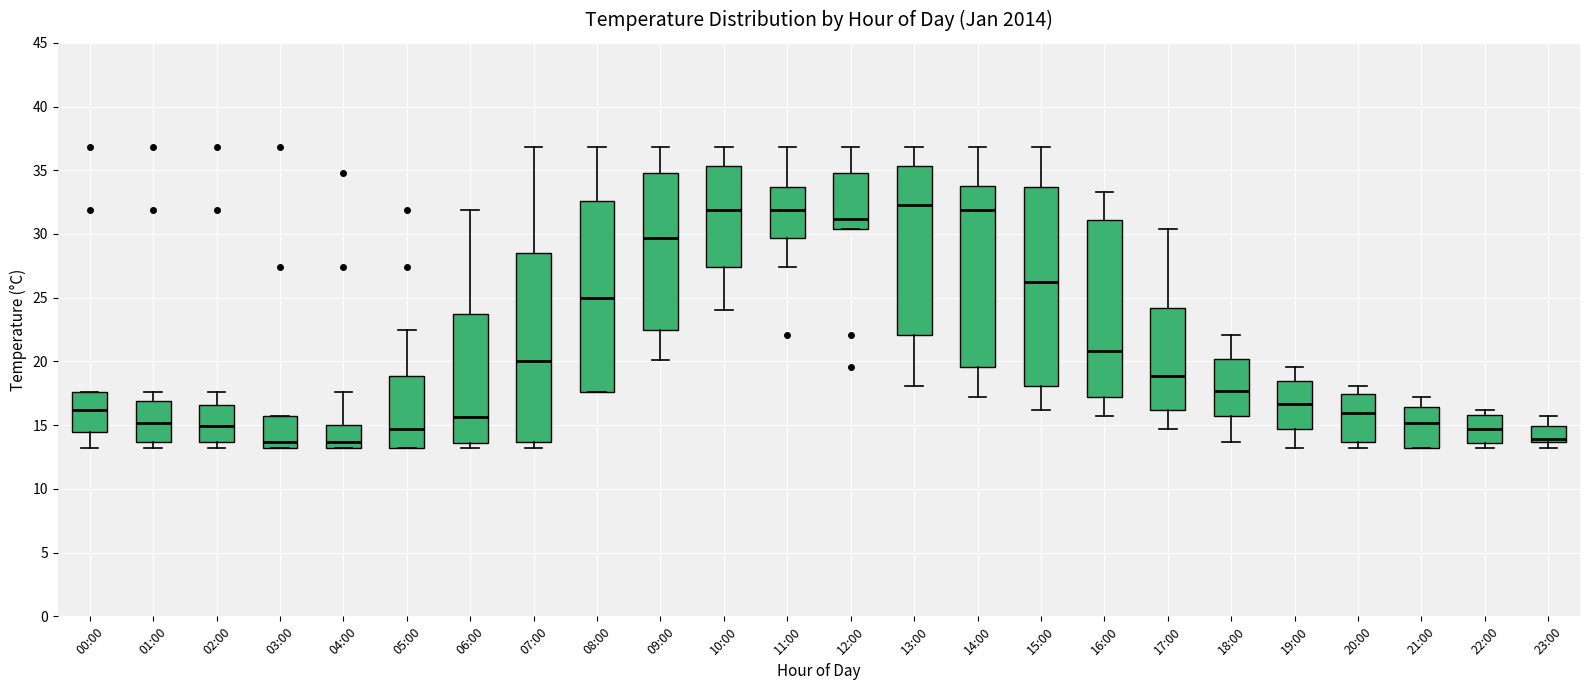

Reading left to right, transcribe this box plot: for each box, give where its median line is, the range the box spans, and where its two whiskers end, as read against the y-axis. The values are not printed on the chart, so give them approximately, as read against the axis.

00:00: median 16.0, box 14.5 to 17.5, whiskers 13.0 to 17.5
01:00: median 15.0, box 13.5 to 17.0, whiskers 13.0 to 17.5
02:00: median 15.0, box 13.5 to 16.5, whiskers 13.0 to 17.5
03:00: median 13.5, box 13.0 to 15.5, whiskers 13.0 to 15.5
04:00: median 13.5, box 13.0 to 15.0, whiskers 13.0 to 17.5
05:00: median 14.5, box 13.0 to 19.0, whiskers 13.0 to 22.5
06:00: median 15.5, box 13.5 to 23.5, whiskers 13.0 to 32.0
07:00: median 20.0, box 13.5 to 28.5, whiskers 13.0 to 37.0
08:00: median 25.0, box 17.5 to 32.5, whiskers 17.5 to 37.0
09:00: median 29.5, box 22.5 to 35.0, whiskers 20.0 to 37.0
10:00: median 32.0, box 27.5 to 35.5, whiskers 24.0 to 37.0
11:00: median 32.0, box 29.5 to 33.5, whiskers 27.5 to 37.0
12:00: median 31.0, box 30.5 to 35.0, whiskers 30.5 to 37.0
13:00: median 32.5, box 22.0 to 35.5, whiskers 18.0 to 37.0
14:00: median 32.0, box 19.5 to 34.0, whiskers 17.0 to 37.0
15:00: median 26.5, box 18.0 to 33.5, whiskers 16.0 to 37.0
16:00: median 21.0, box 17.0 to 31.0, whiskers 15.5 to 33.5
17:00: median 19.0, box 16.0 to 24.0, whiskers 14.5 to 30.5
18:00: median 17.5, box 15.5 to 20.0, whiskers 13.5 to 22.0
19:00: median 16.5, box 14.5 to 18.5, whiskers 13.0 to 19.5
20:00: median 16.0, box 13.5 to 17.5, whiskers 13.0 to 18.0
21:00: median 15.0, box 13.0 to 16.5, whiskers 13.0 to 17.0
22:00: median 14.5, box 13.5 to 16.0, whiskers 13.0 to 16.0 (just above the box's upper edge)
23:00: median 14.0, box 13.5 to 15.0, whiskers 13.0 to 15.5